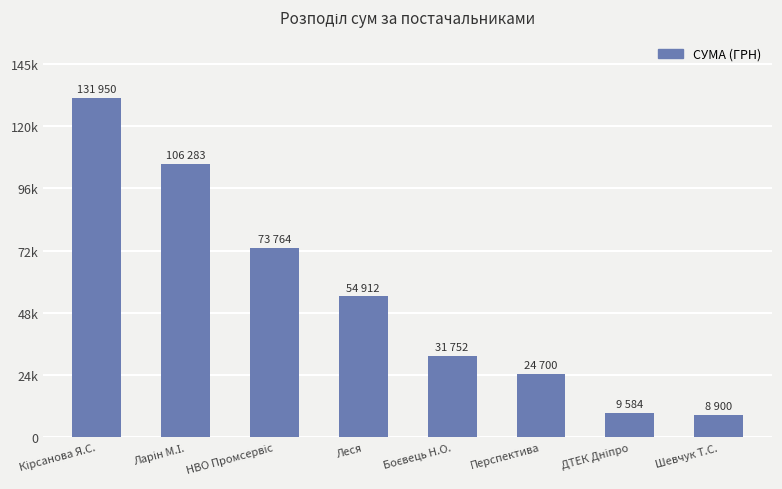

What is the sum of all values?

441846.2